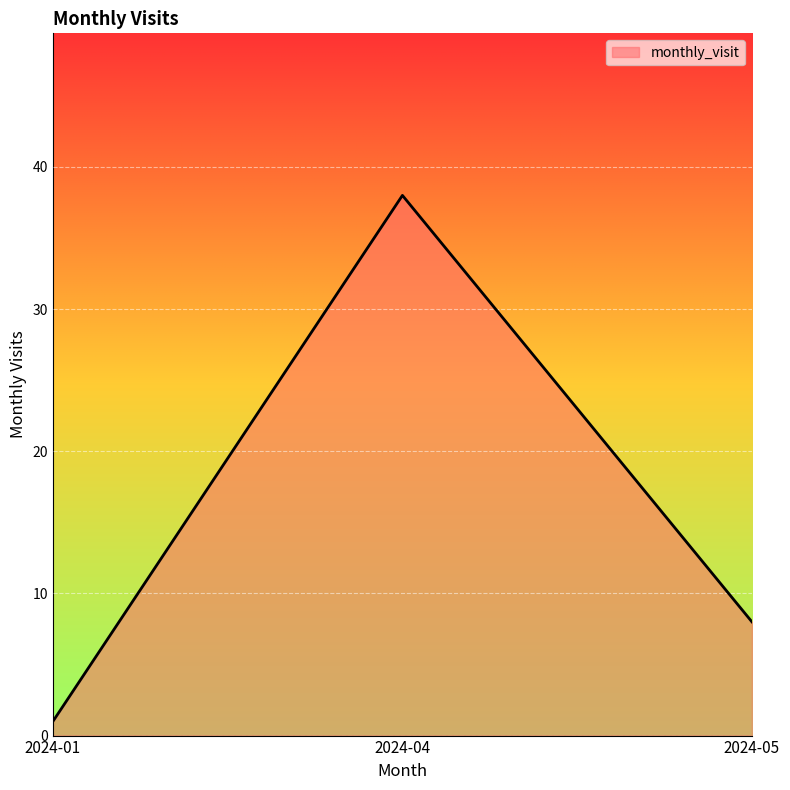

Which has a higher value, 2024-04 or 2024-01?

2024-04